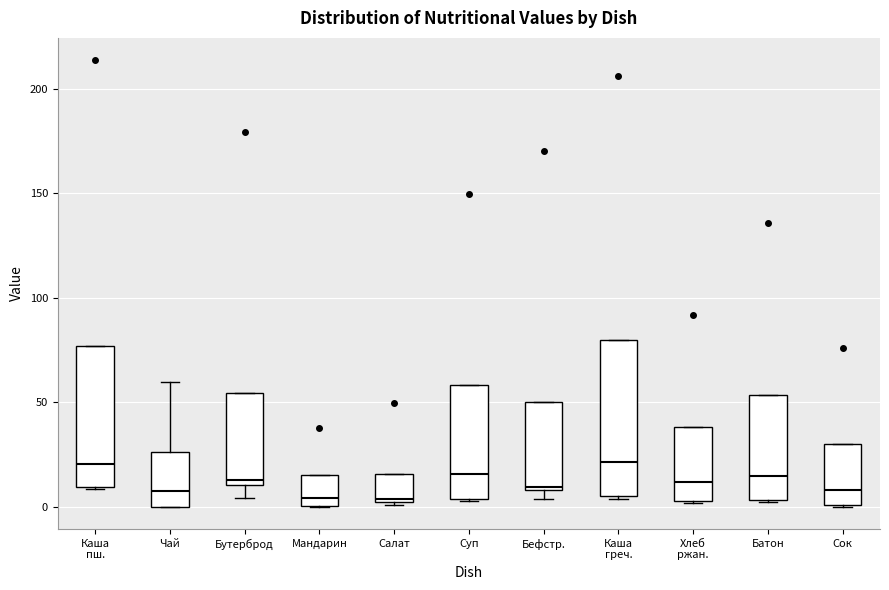

Which box is the tallest, from its lower edge to its upper edge?

Каша греч.